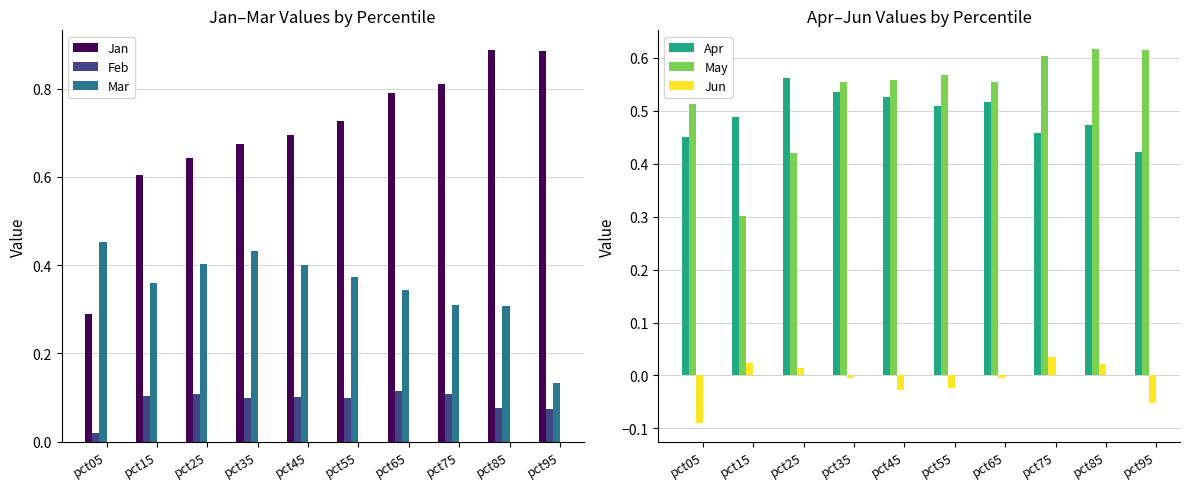

How many Mar values are between 0 and 1?

10